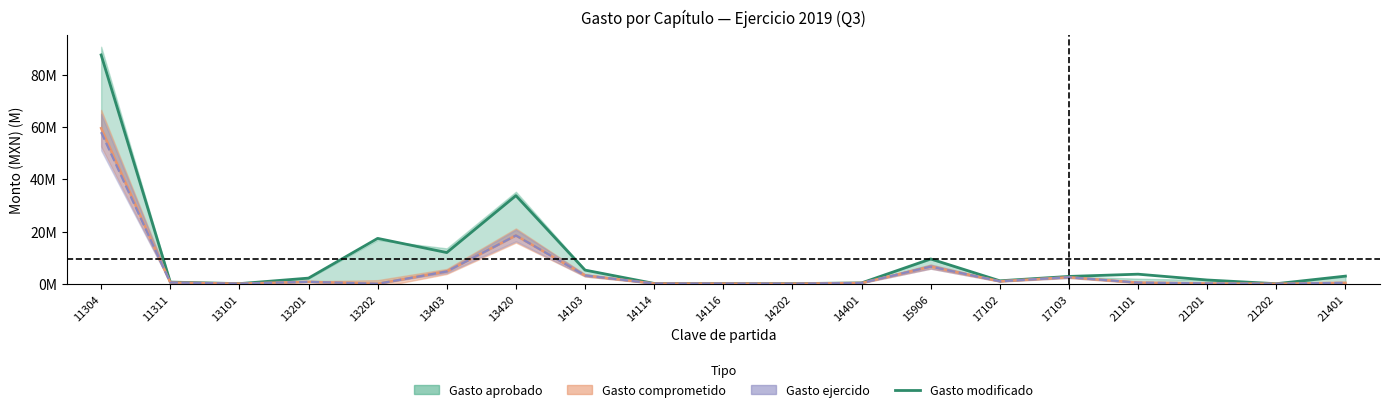

Rank the series at 11304 from lowest to highest value.

Gasto devengado, Gasto modificado